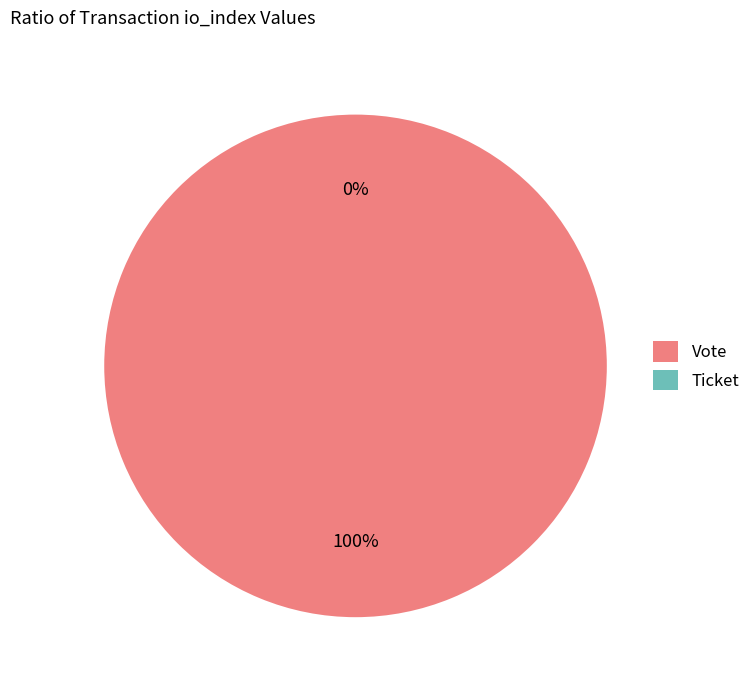

How many segments does this pie chart have?

2